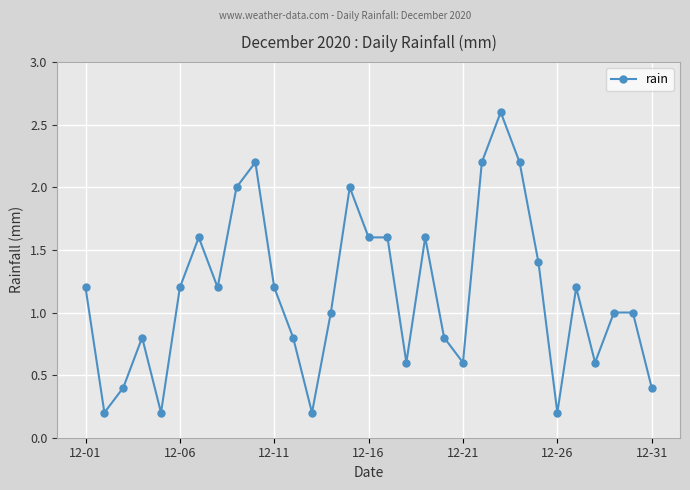

True or false: there are more than 2 points higher than both neighbors.

True